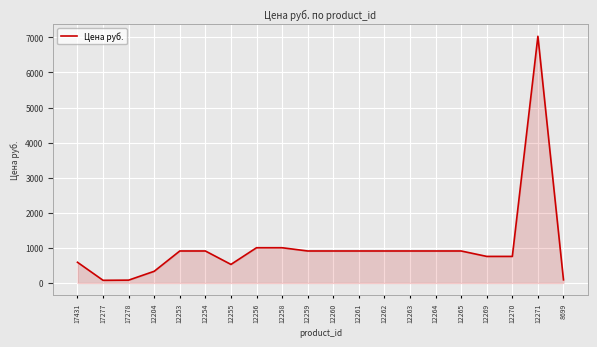

The chart shows a value of 911.5 at 12264. True or false?

True